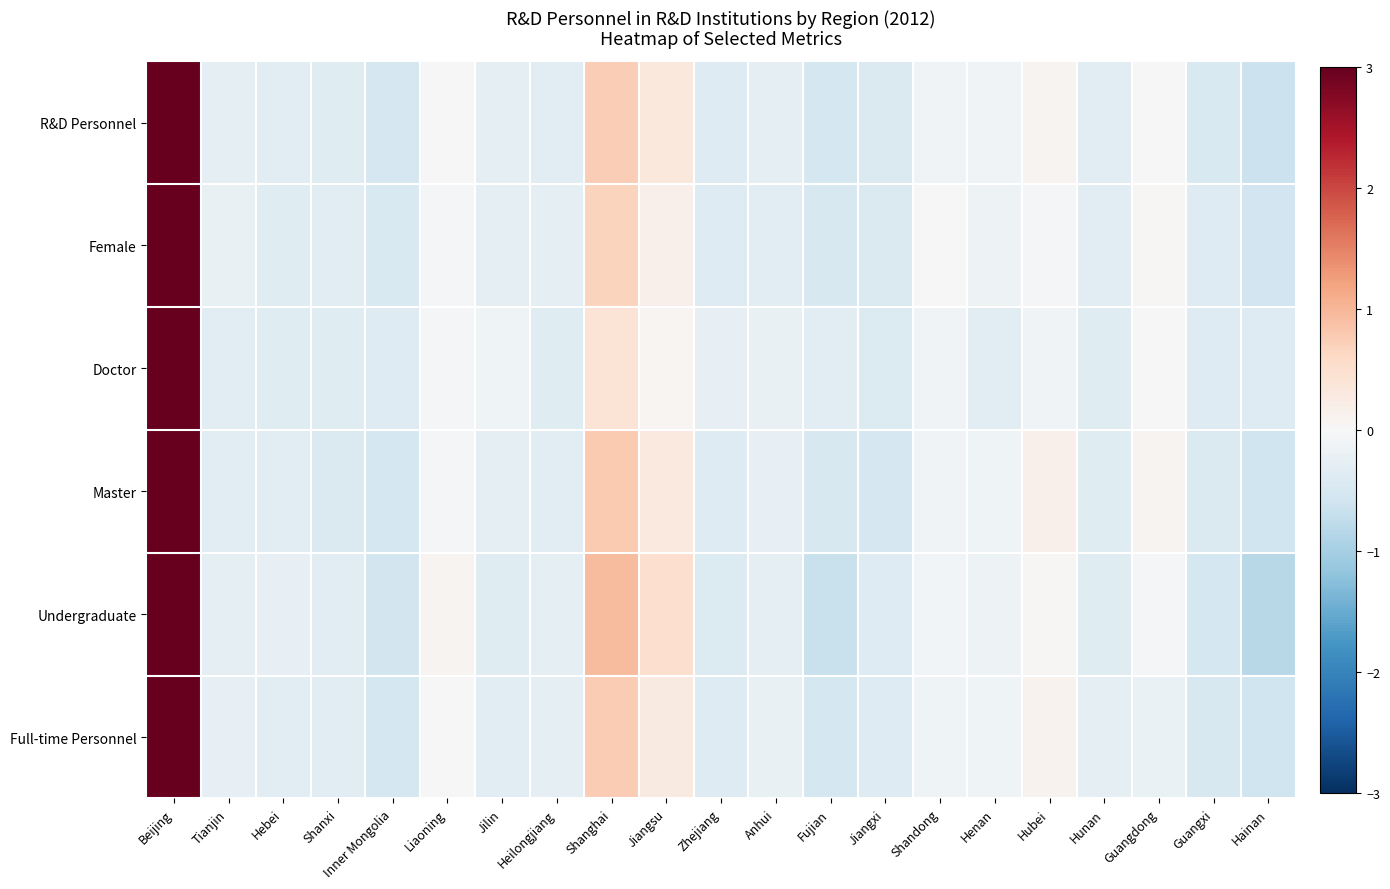

Which category has the lowest value across all series?

Hainan